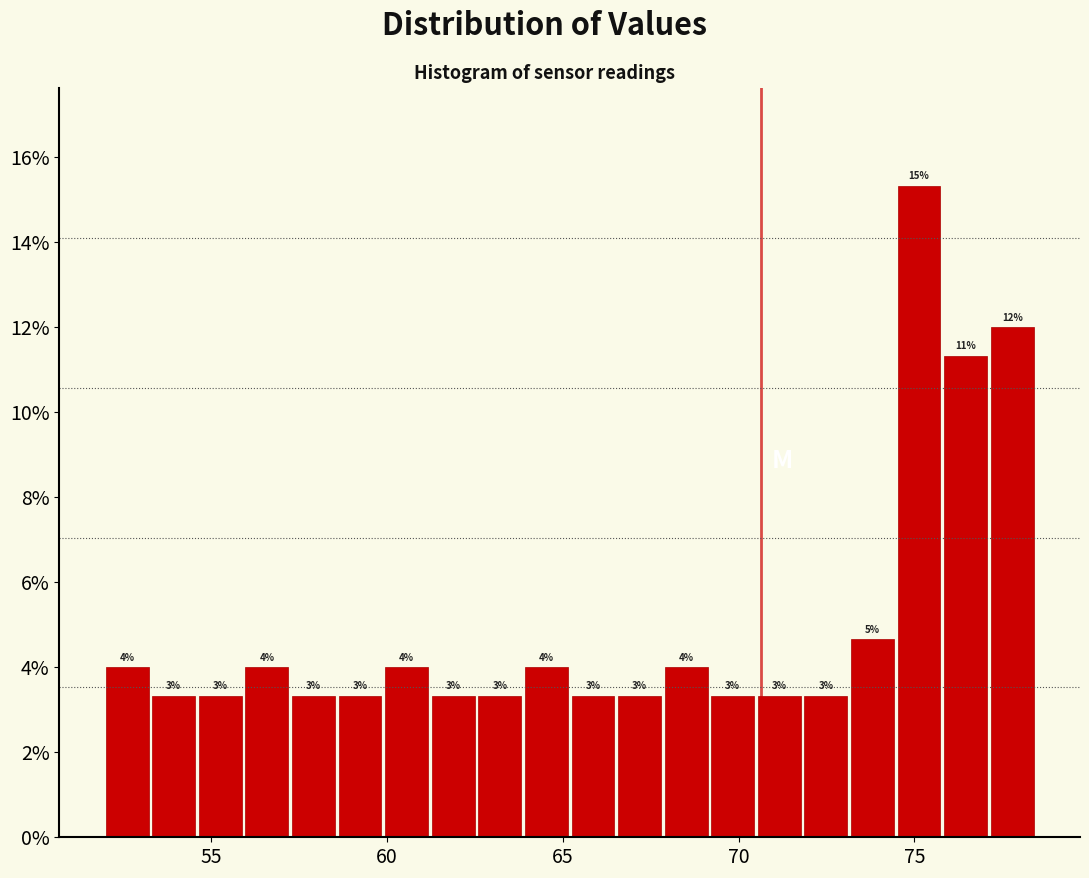

Around what value on the x-axis is the tallest bar? Give the approximate position of its centre, as read against the axis.

75.0